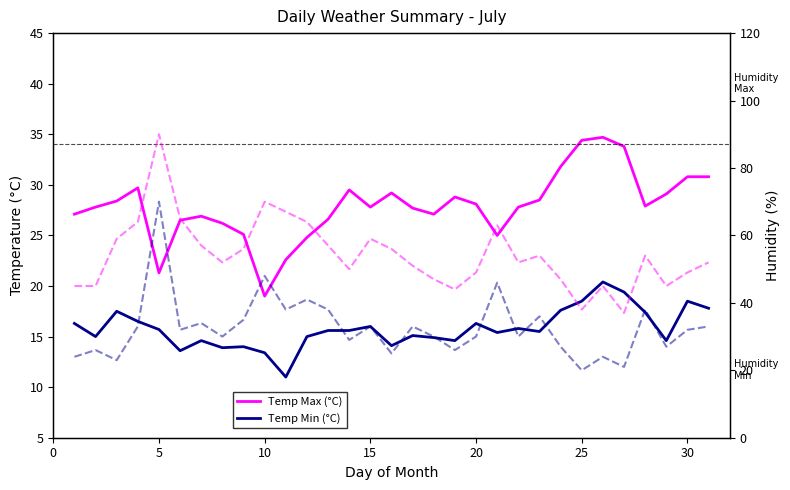

Which label corresponds to the smallest value in the chart?

10